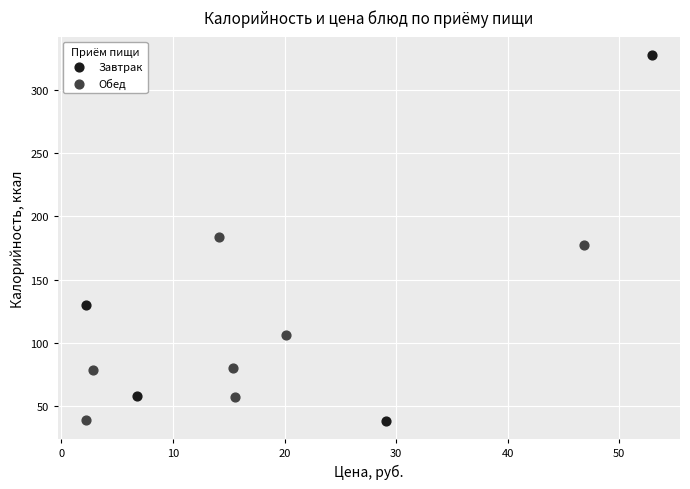

Which series has the largest Y range (max minus min)?

Завтрак